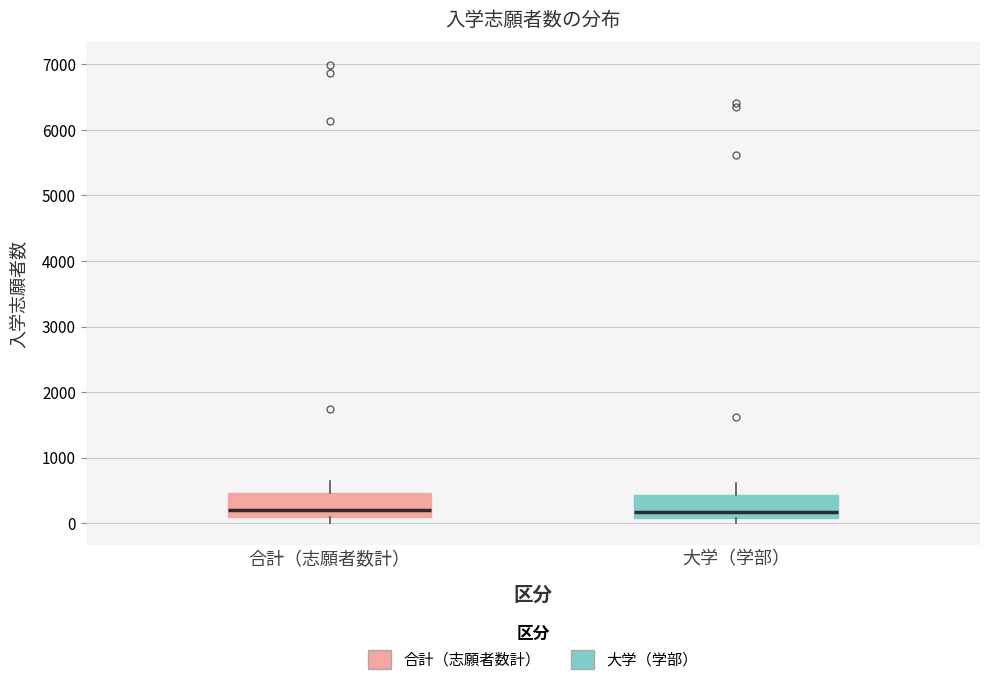

Reading left to right, read every box against the y-axis: the position of its median line, the range the box covers, and the ends of its whiskers. The values are not printed on the chart, so give them approximately, as read against the axis.

合計（志願者数計）: median 200, box 100 to 500, whiskers 0 to 600
大学（学部）: median 200, box 100 to 400, whiskers 0 to 600